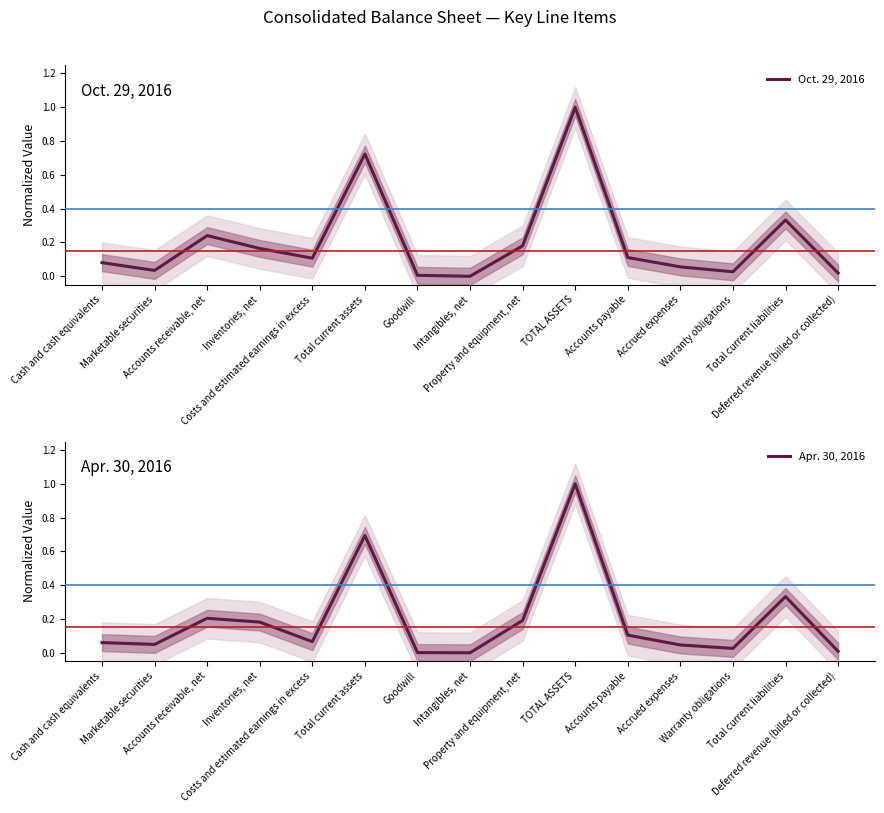

What are all the series names shown in the legend?

Oct. 29, 2016, Apr. 30, 2016